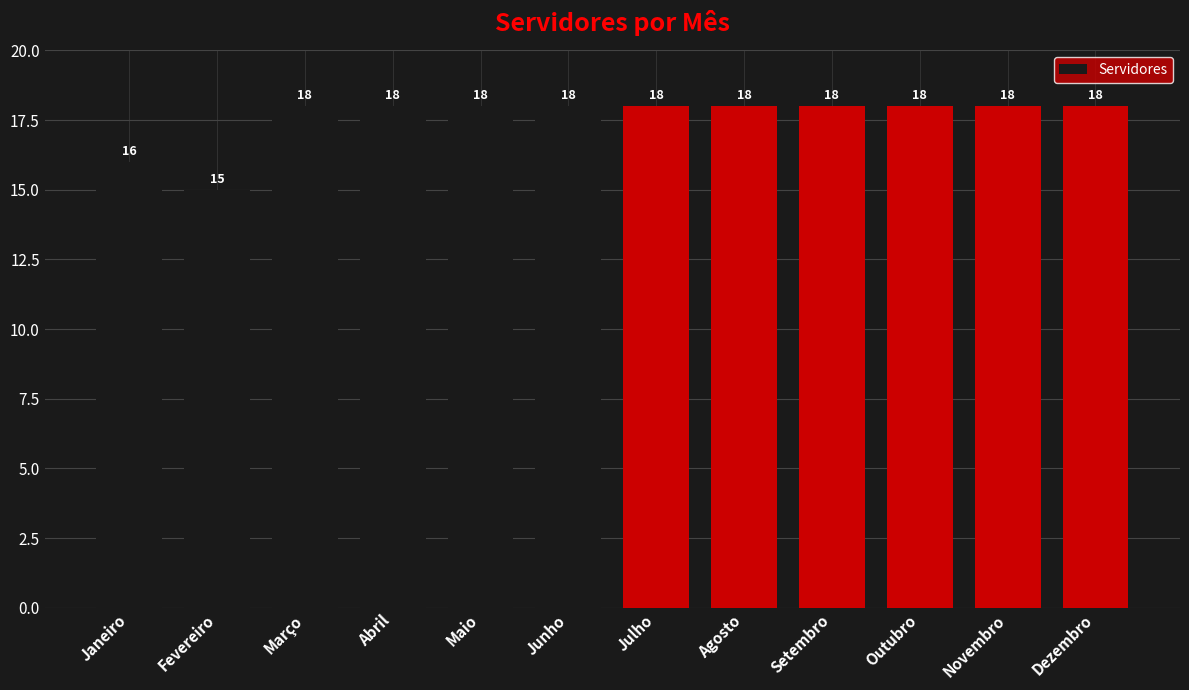

How many data points are less than 18?

2